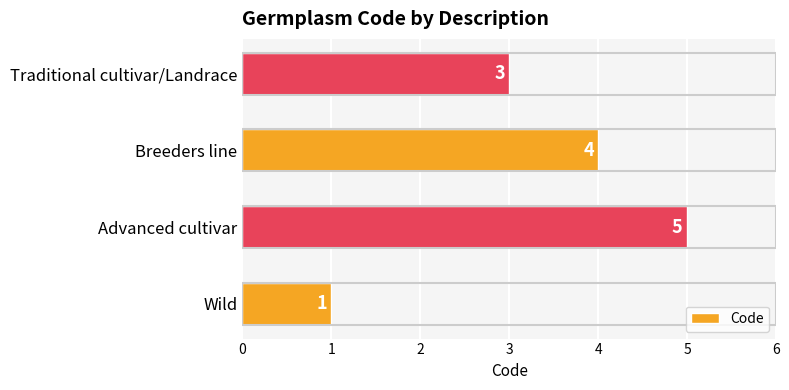

What is the minimum value shown in the chart?

1